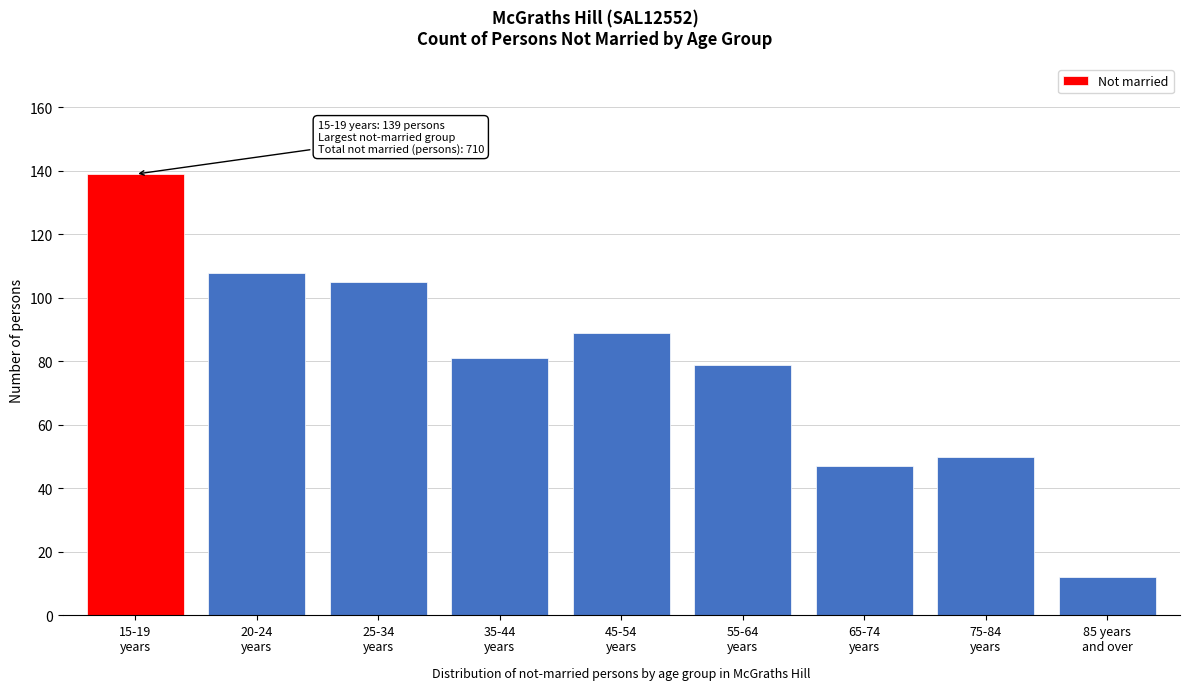

Reading left to right, list all the values displayed in this chart.

139	108	105	81	89	79	47	50	12